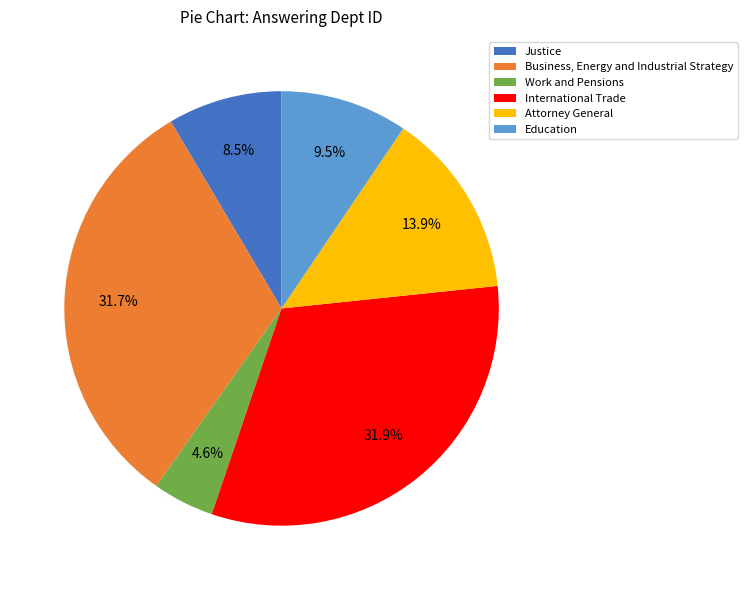

Is there any slice that represents more than half of the pie?

No